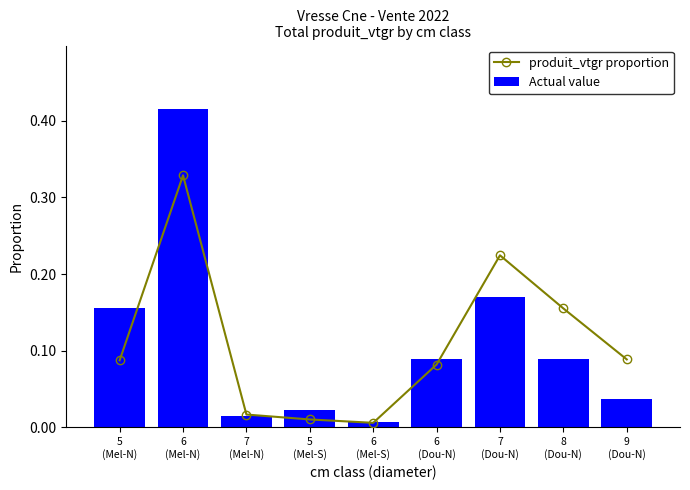

Which series has the widest spread of values?

Actual value